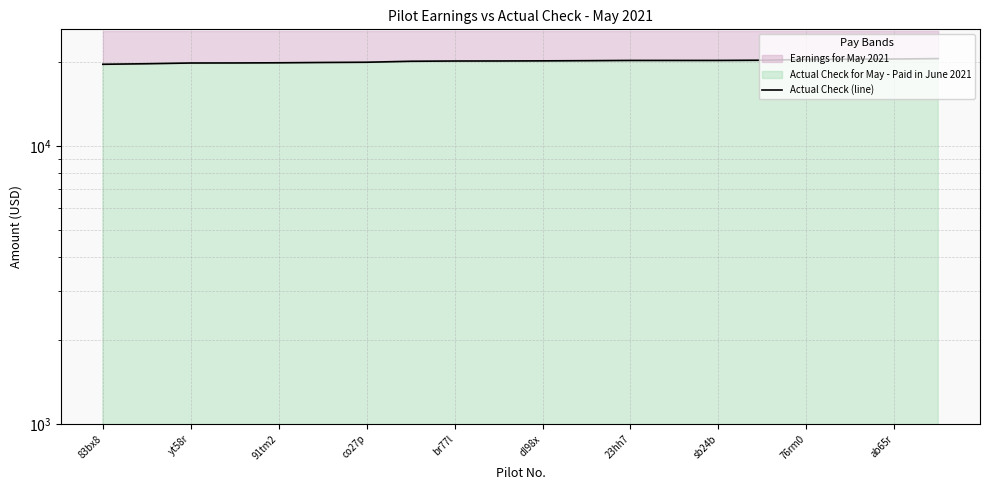

What is the difference between the maximum and minimum values?

945.8